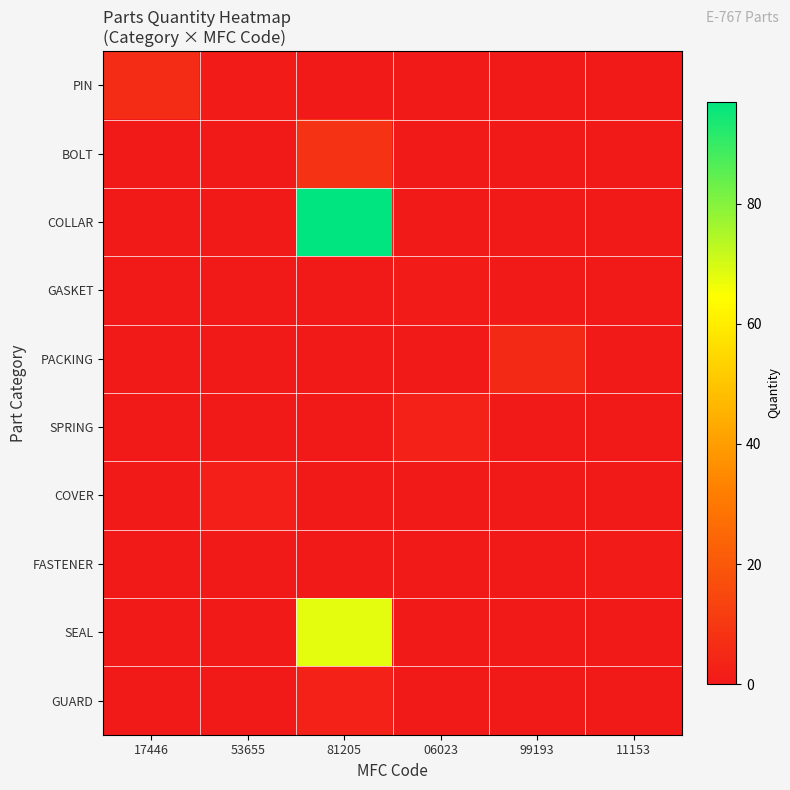

What is the spread (max minus min) of values at 53655?

2